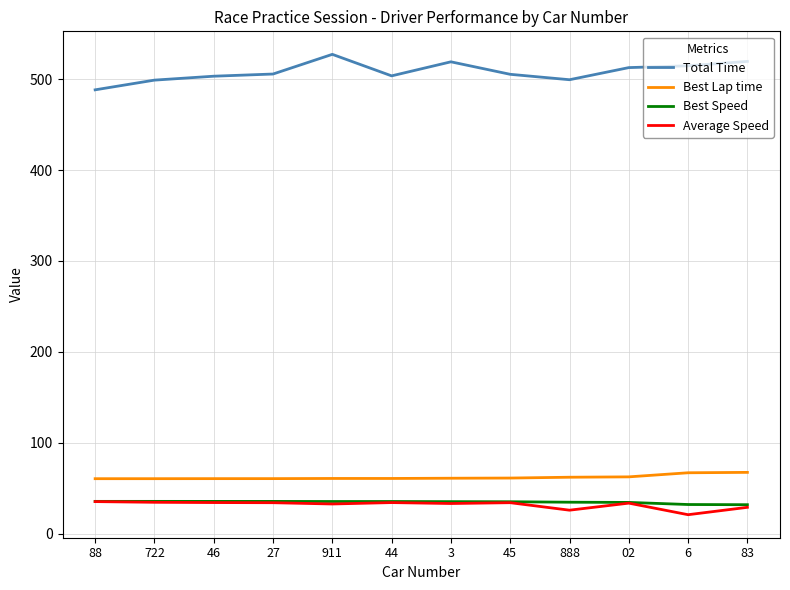

Which series has the largest total across all categories?

Total Time